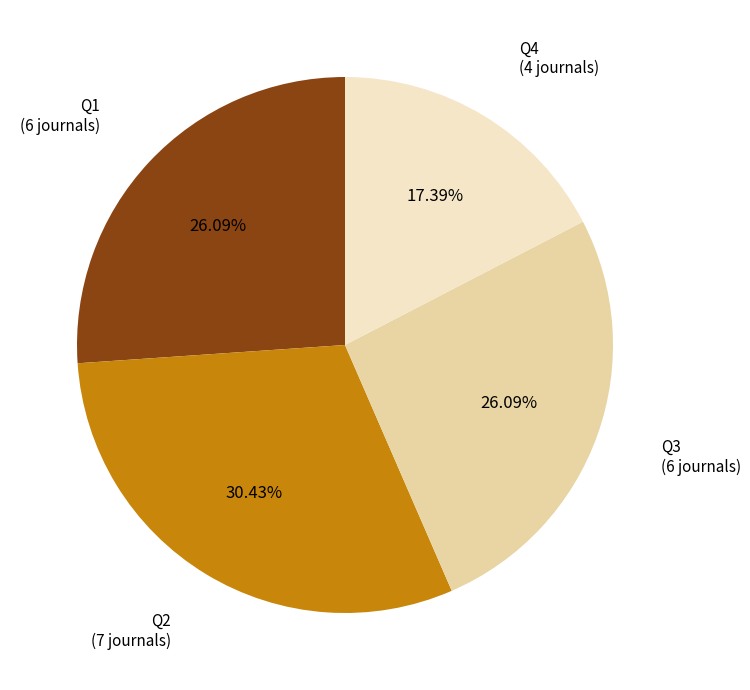

What is the total percentage of Q3 and Q1?

52.2%